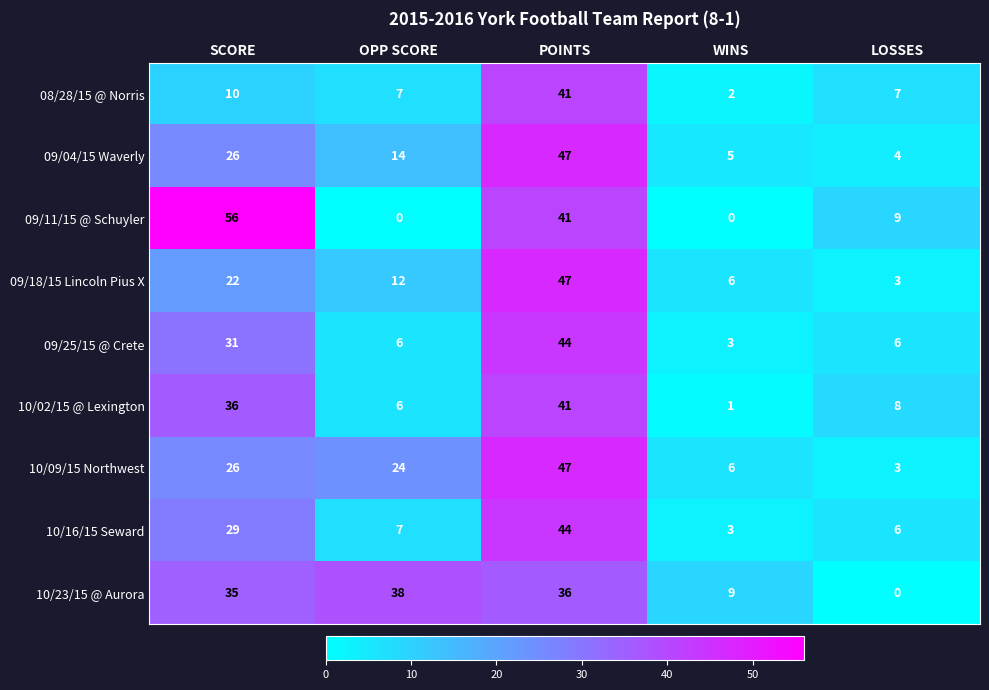

At which label does 09/18/15 Lincoln Pius X first exceed 12?

SCORE